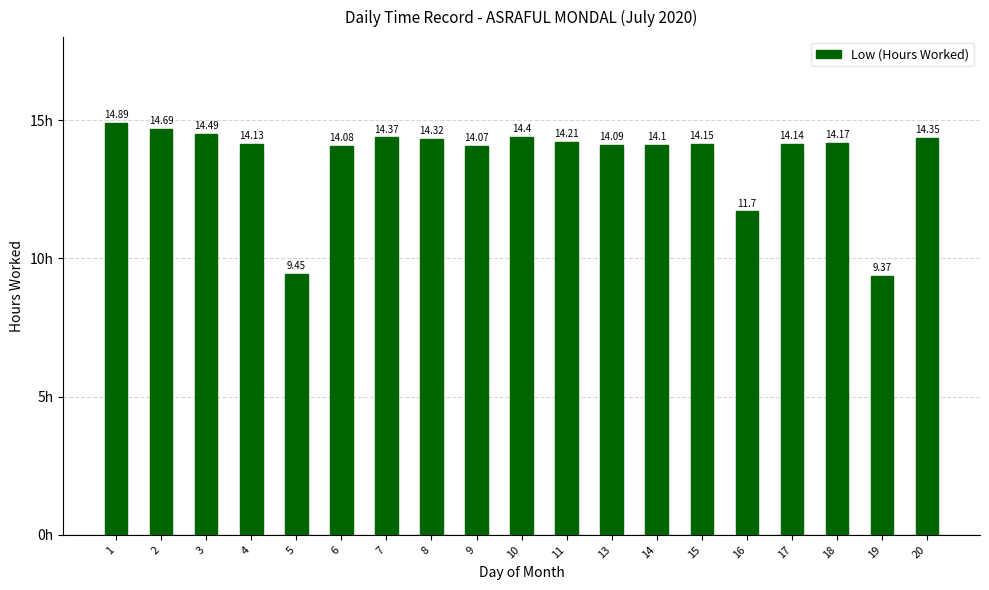

Rank the categories by value from highest to lowest.

1, 2, 3, 10, 7, 20, 8, 11, 18, 15, 17, 4, 14, 13, 6, 9, 16, 5, 19